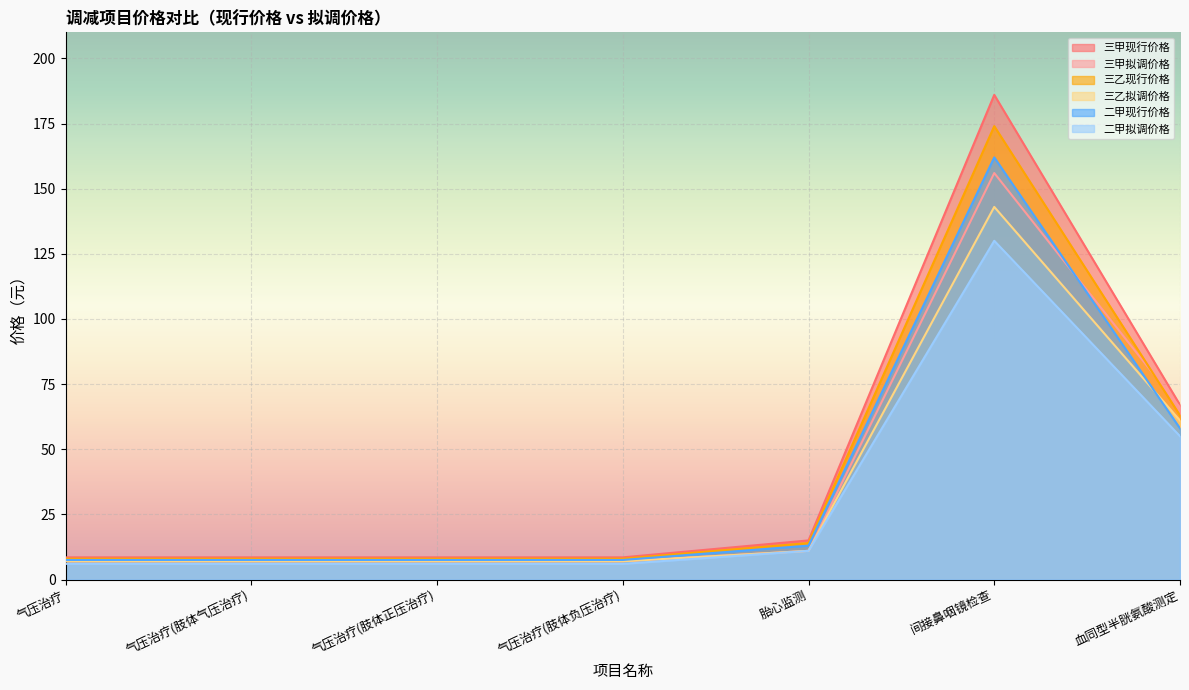

What is the label of the 1st point from the left?

气压治疗